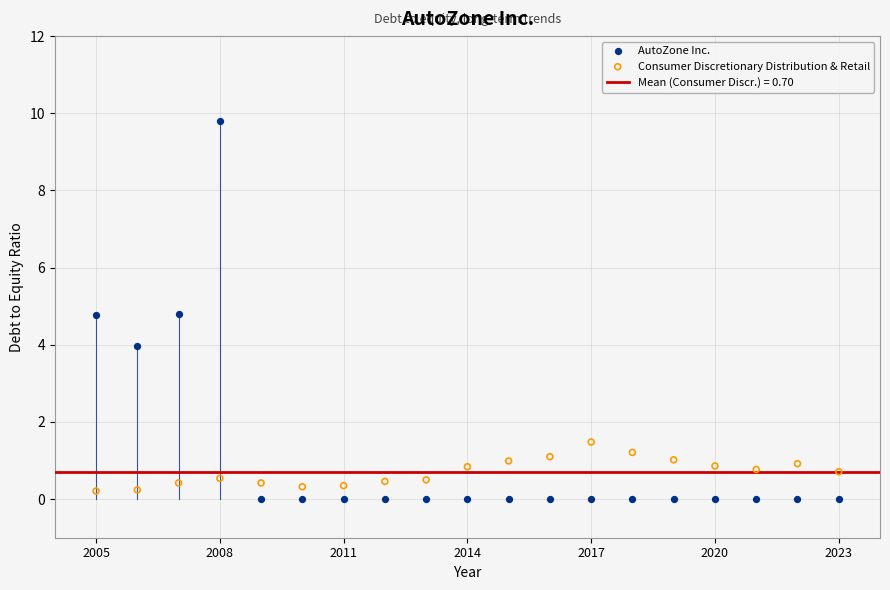

Which series reaches the maximum Y coordinate?

AutoZone Inc.